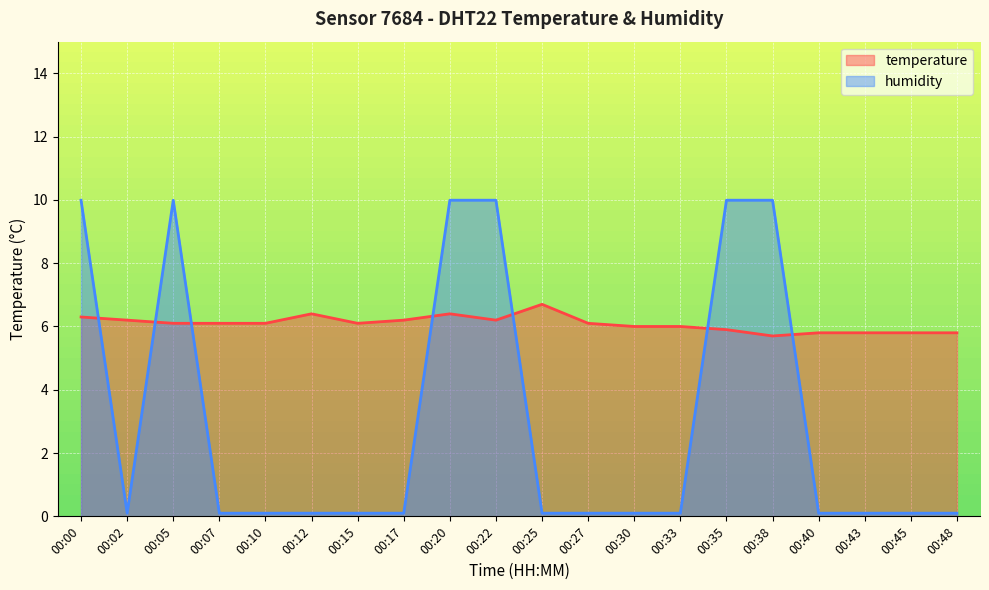

What is the total value across all series at 00:17?

6.3